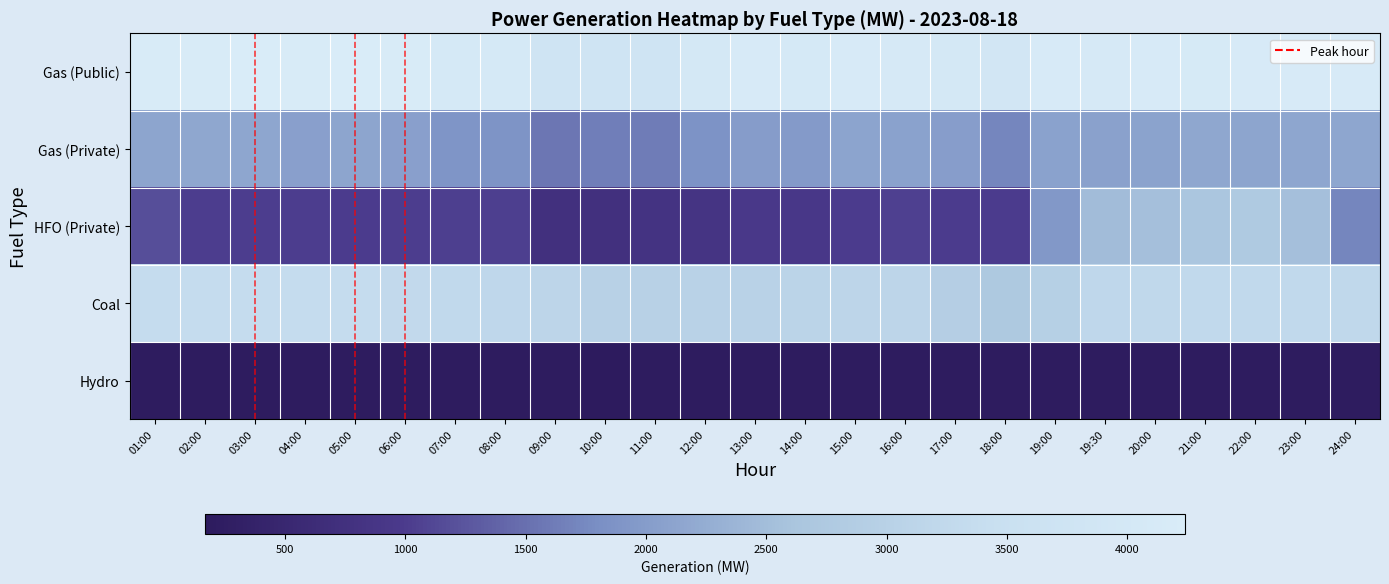

What is the difference between the Hydro values at 19:30 and 13:00?

2